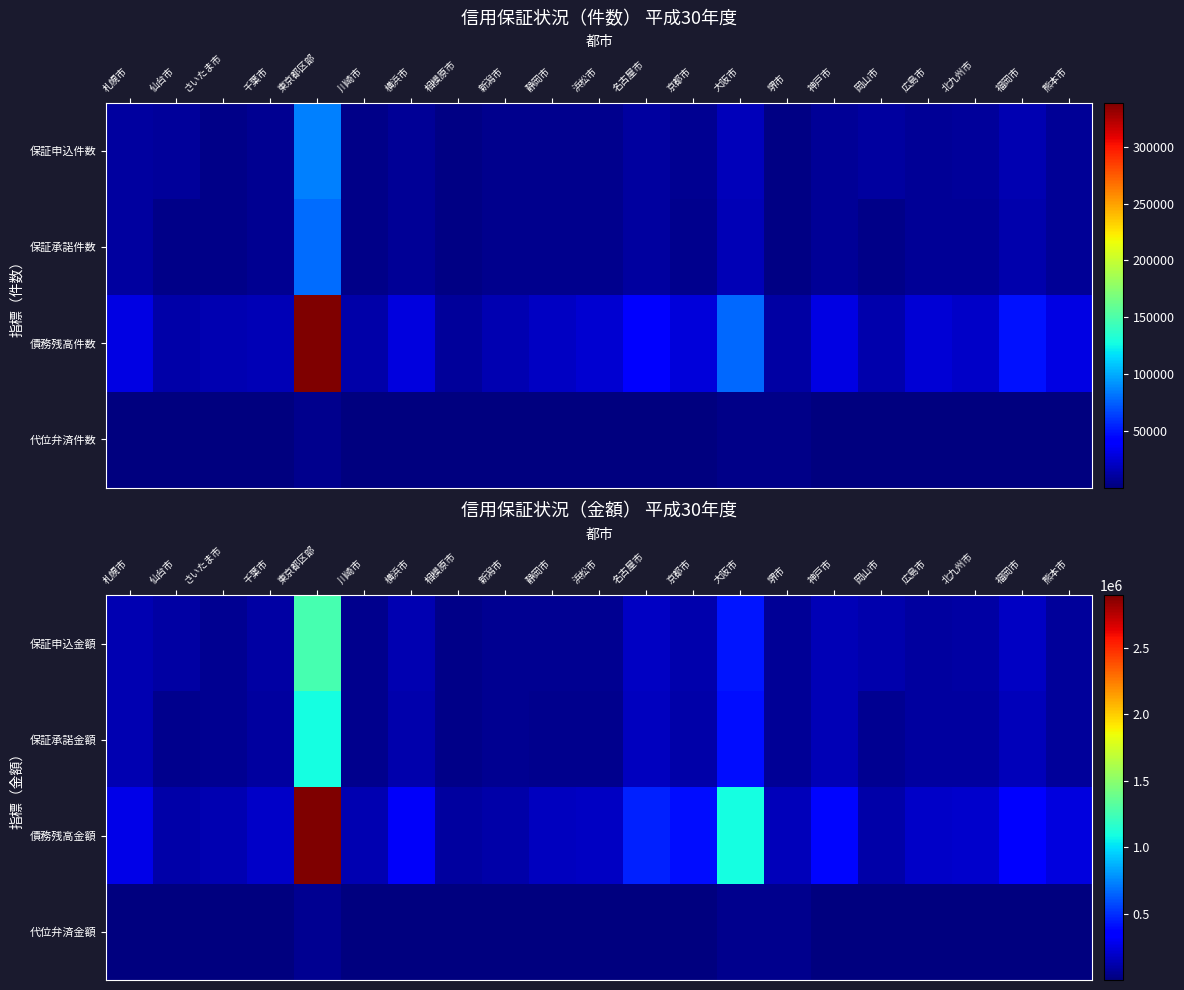

Which series has the widest spread of values?

債務残高金額